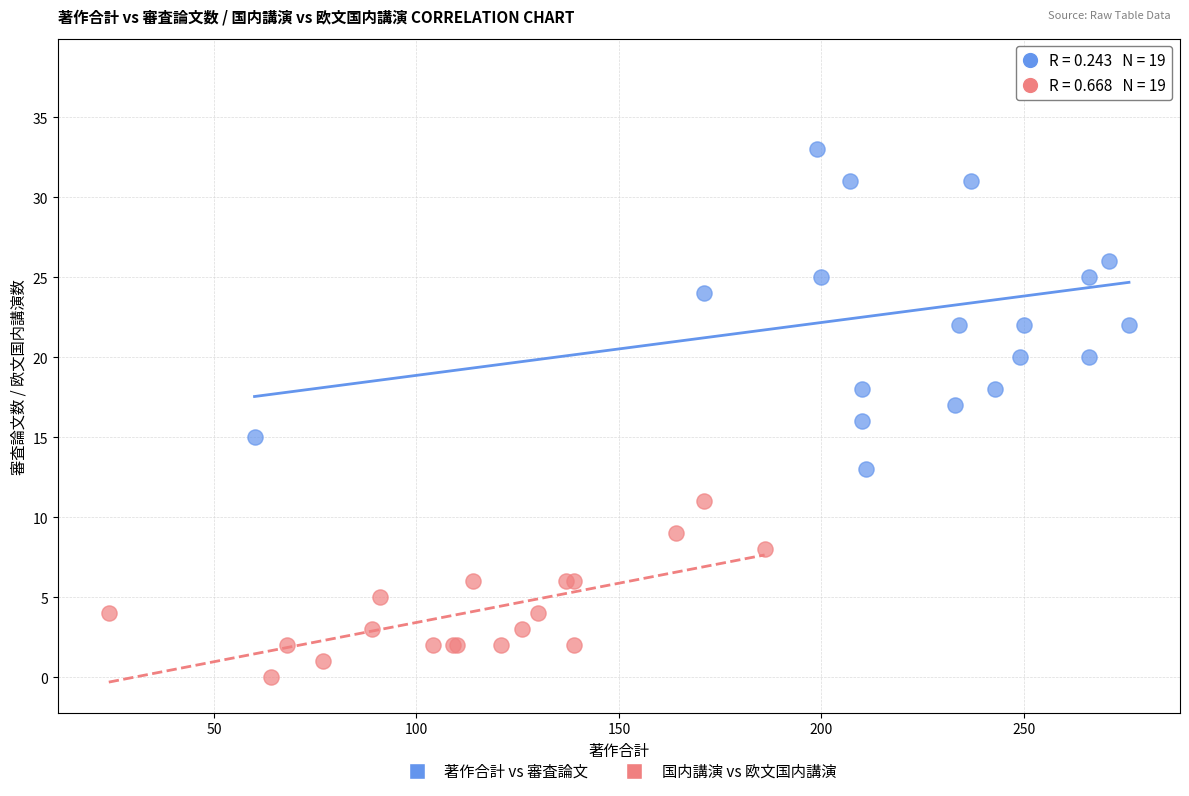

What are all the series names shown in the legend?

著作合計 vs 審査論文, 国内講演 vs 欧文国内講演